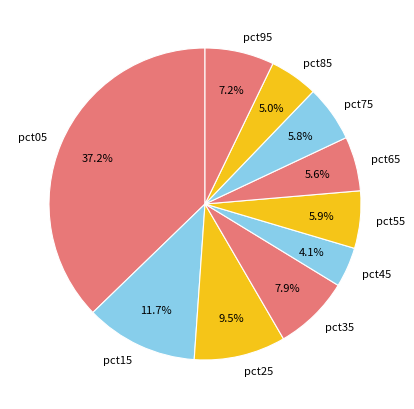

Between pct65 and pct05, which is larger?

pct05